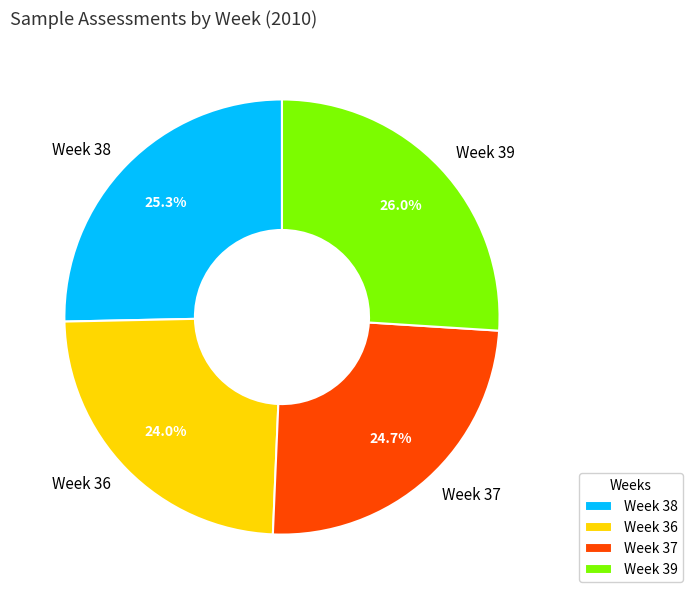

Is it true that Week 36 is 12% of the pie?

False